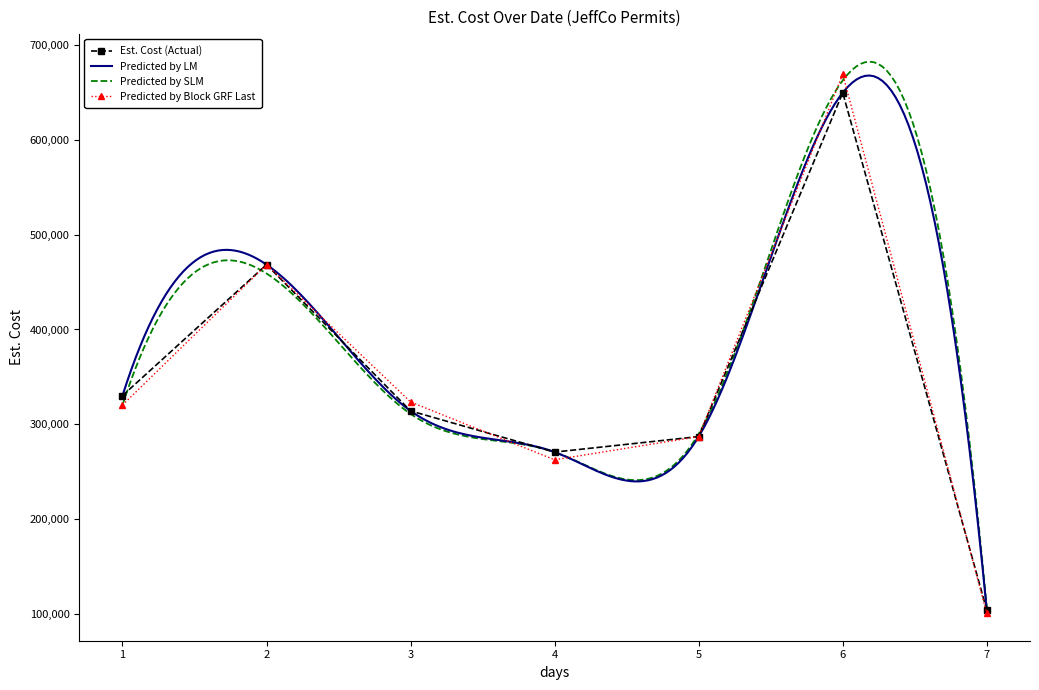

In Est. Cost (Actual), how many points are lower than both neighbors (excluding endpoints)?

1